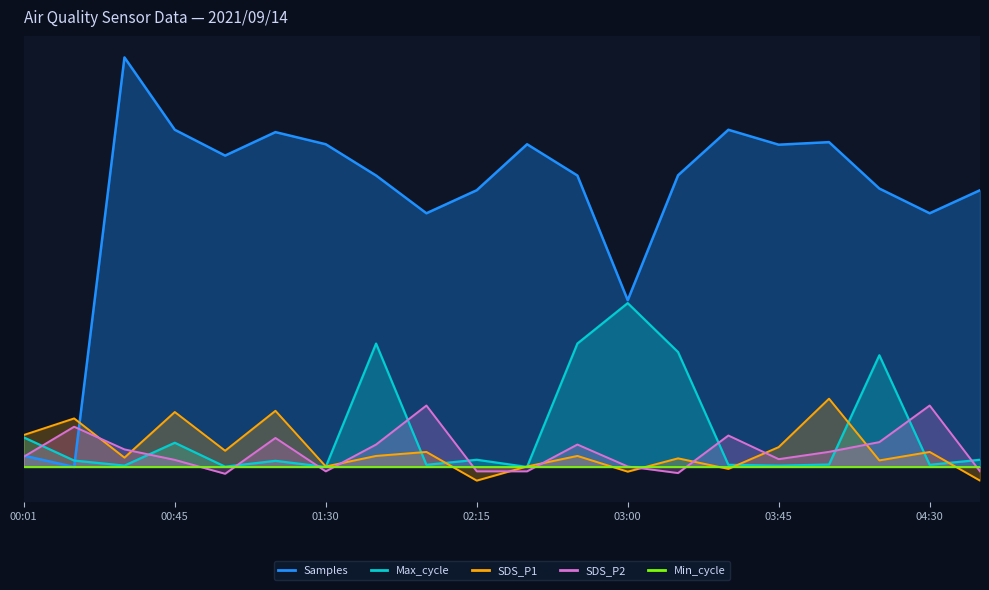

True or false: Samples and Max_cycle cross at least once.

True